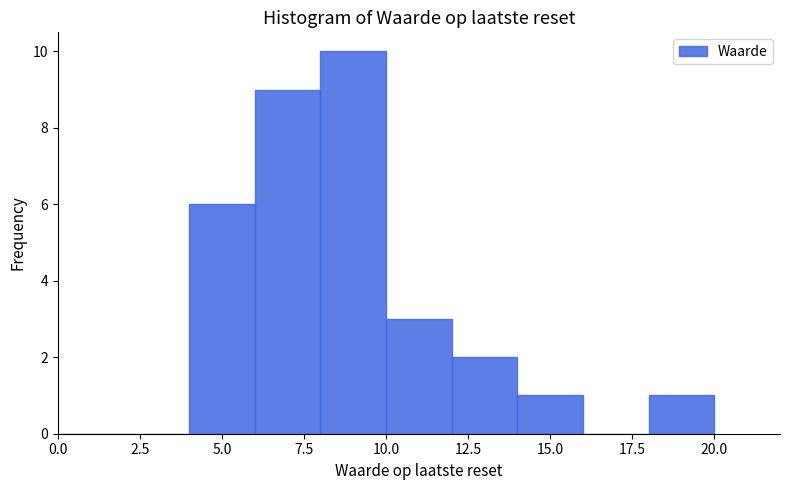

Reading left to right, transcribe this chart: for each bar, give the range it covers on the x-axis and its height. The values are not printed on the chart, so give them approximately, as read against the axis.

0 to 2: 0
2 to 4: 0
4 to 6: 6
6 to 8: 9
8 to 10: 10
10 to 12: 3
12 to 14: 2
14 to 16: 1
16 to 18: 0
18 to 20: 1